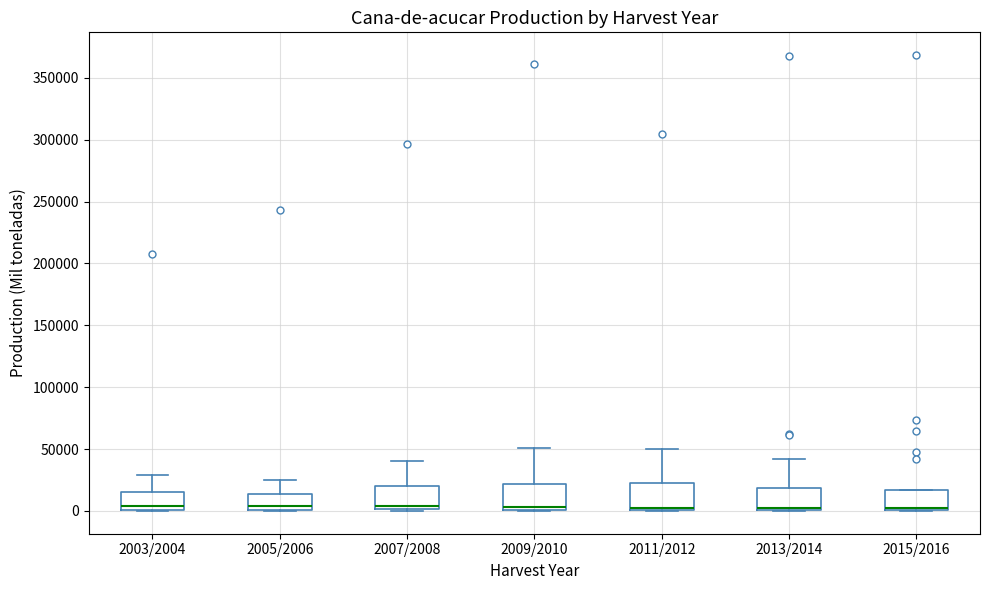

Where is the lower edge of the box for 2015/2016 on the y-axis? The values are not printed on the chart, so give them approximately, as read against the axis.

0